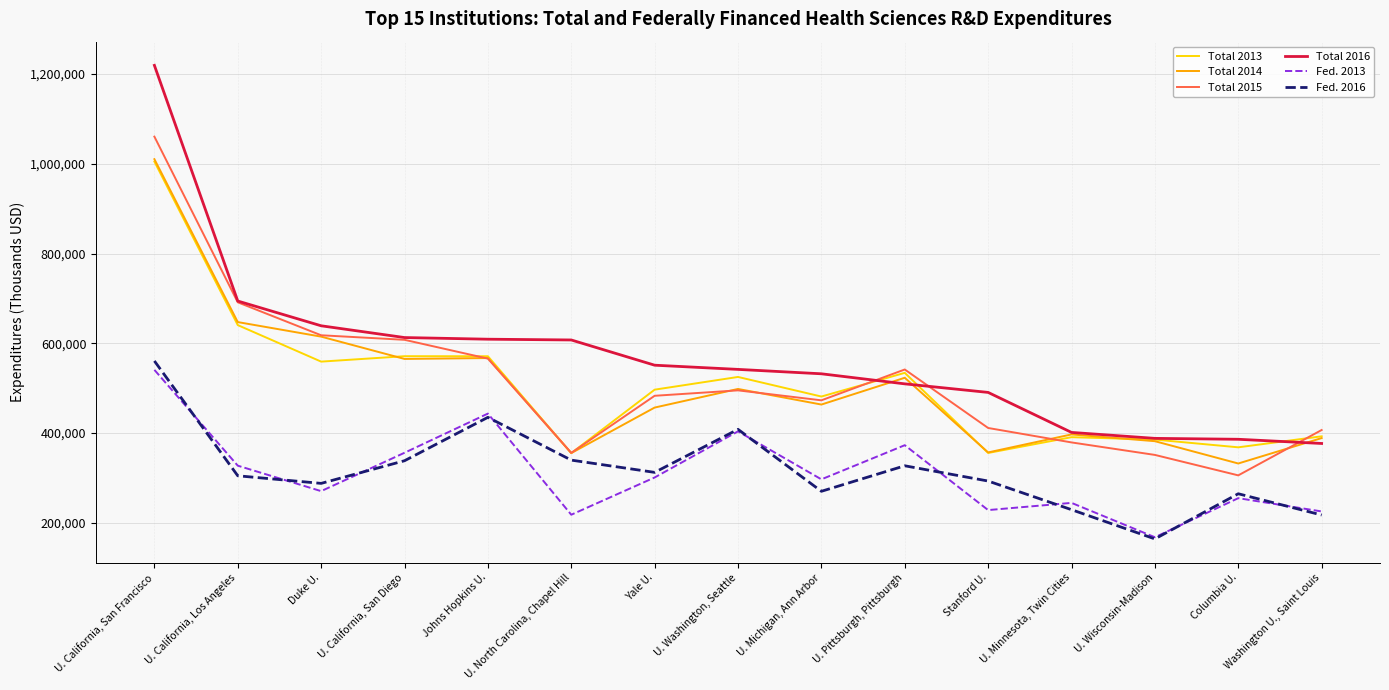

At which label does Total 2016 first exceed 541890?

U. California, San Francisco